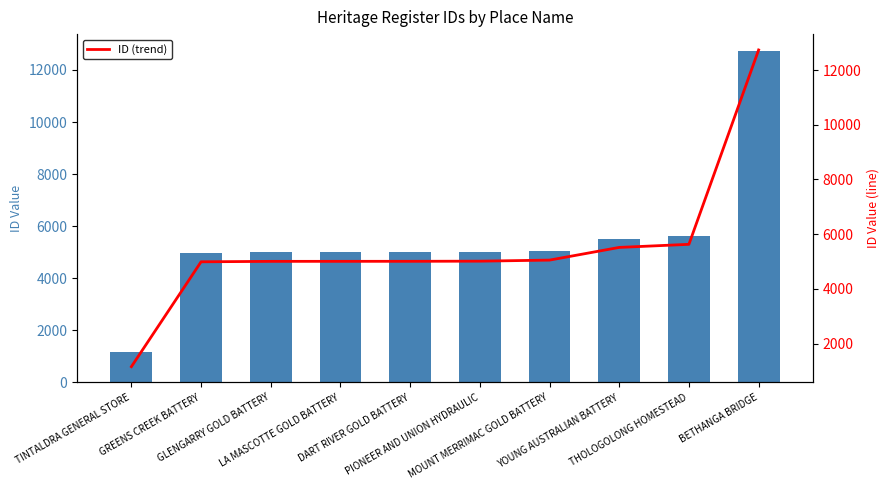

At which category does the chart reach its peak across all series?

BETHANGA BRIDGE